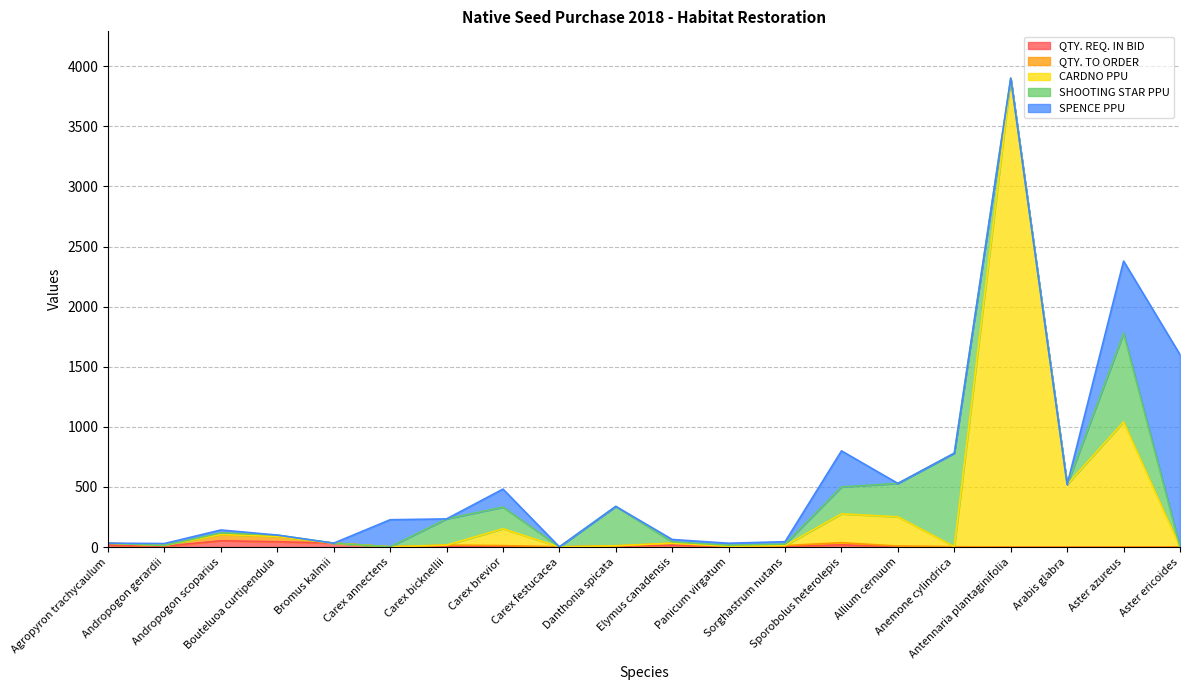

Which series has the widest spread of values?

CARDNO PPU